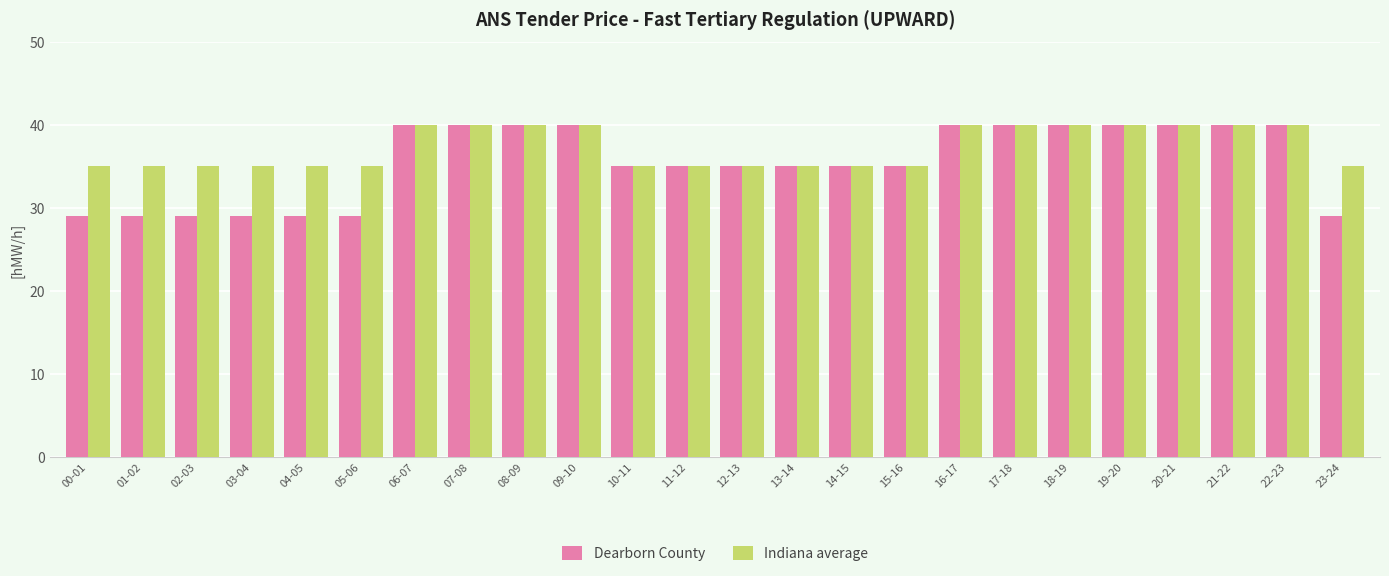

Which series has the widest spread of values?

Dearborn County